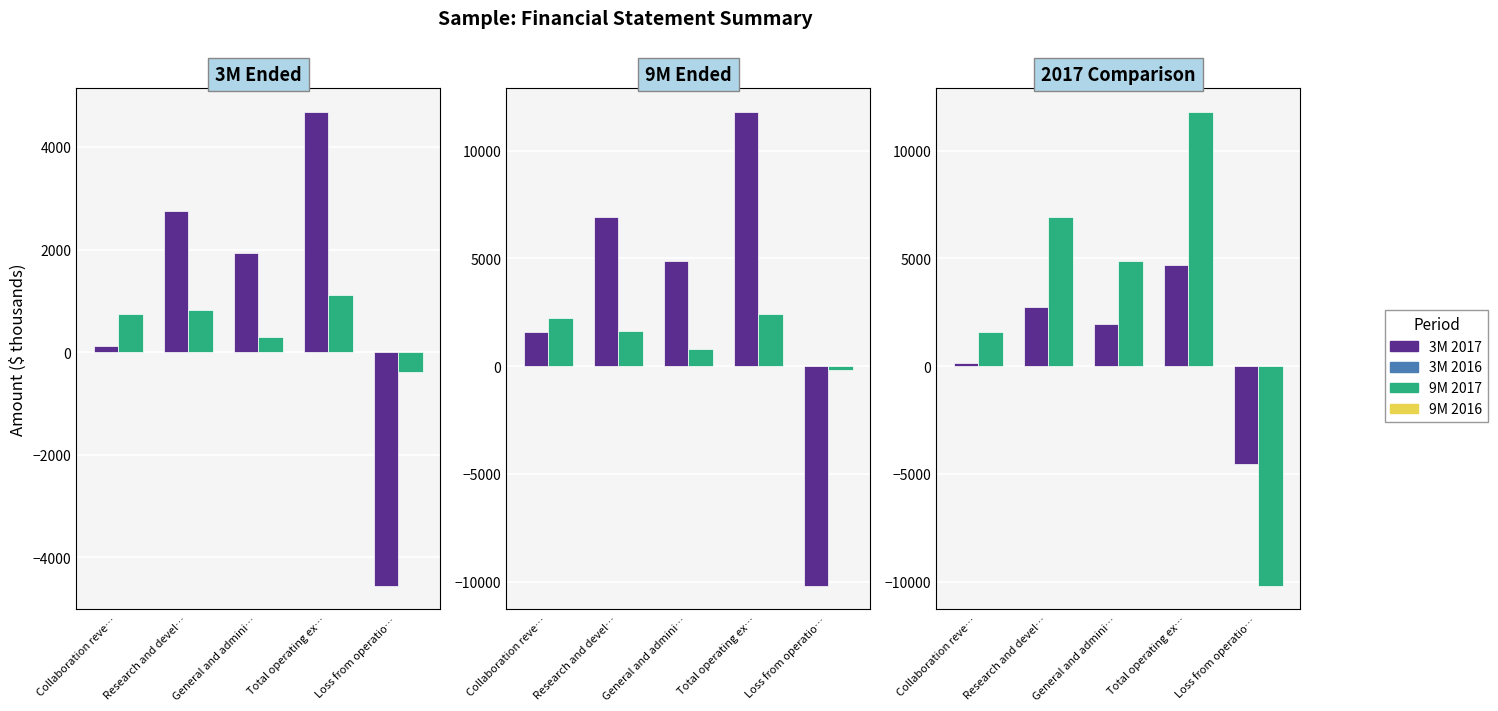

At which category is the sum across all series the highest?

Total operating ex…